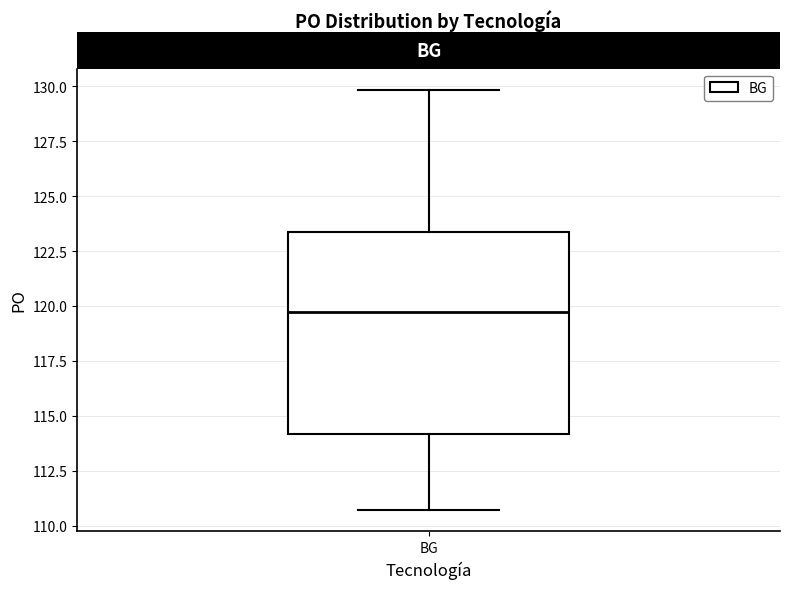

Read this box plot against the y-axis: the position of the median line, the range covered by the box, and the ends of both whiskers. The values are not printed on the chart, so give them approximately, as read against the axis.

median 119.5, box 114.0 to 123.5, whiskers 110.5 to 130.0